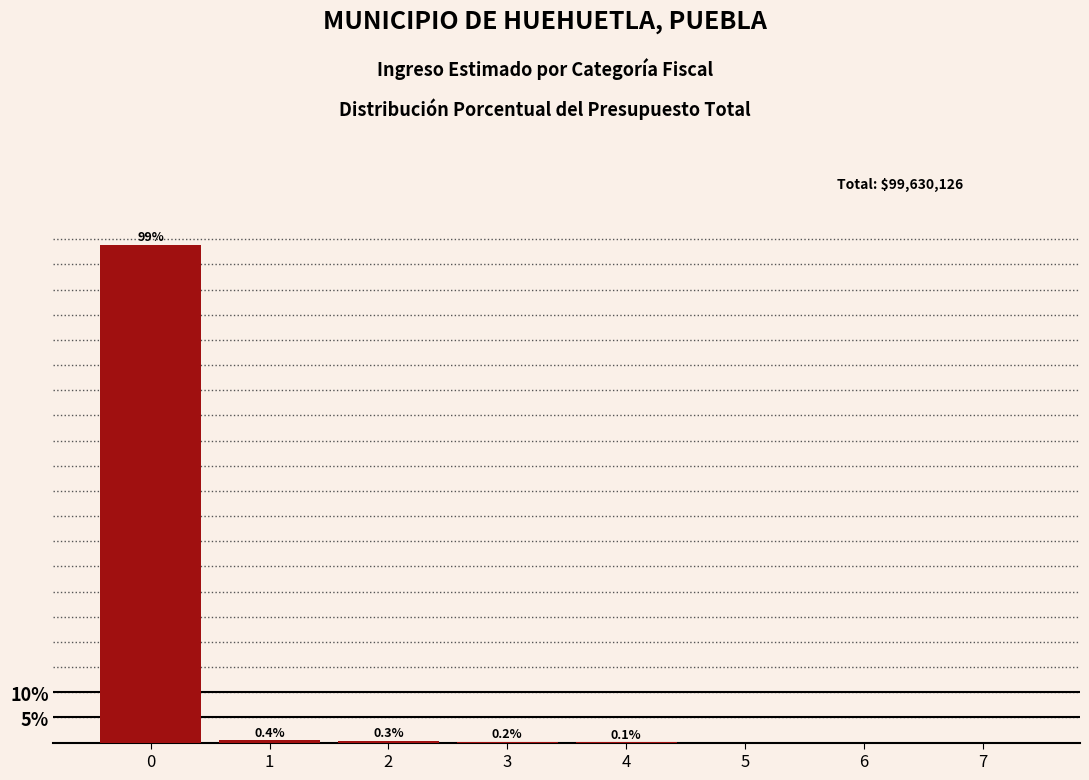

Reading left to right, list all the values displayed in this chart.

0=98.9	1=0.4	2=0.3	3=0.2	4=0.1	5=0.0	6=0.0	7=0.0